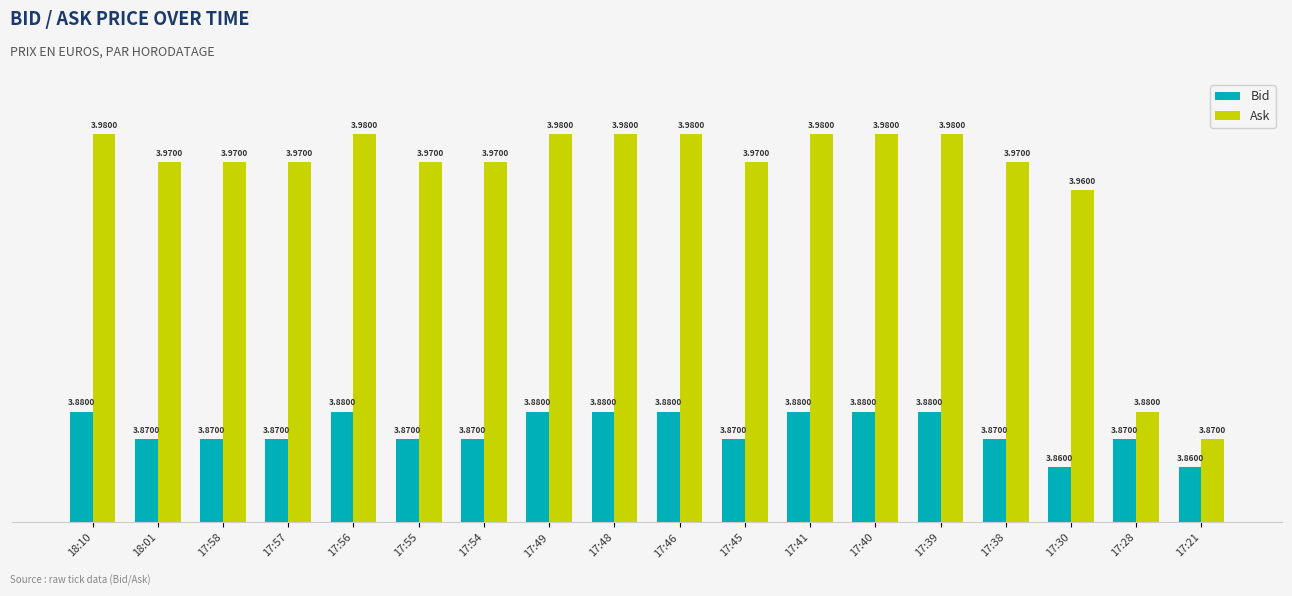

Rank the series by their average value, from lowest to highest.

Bid, Ask